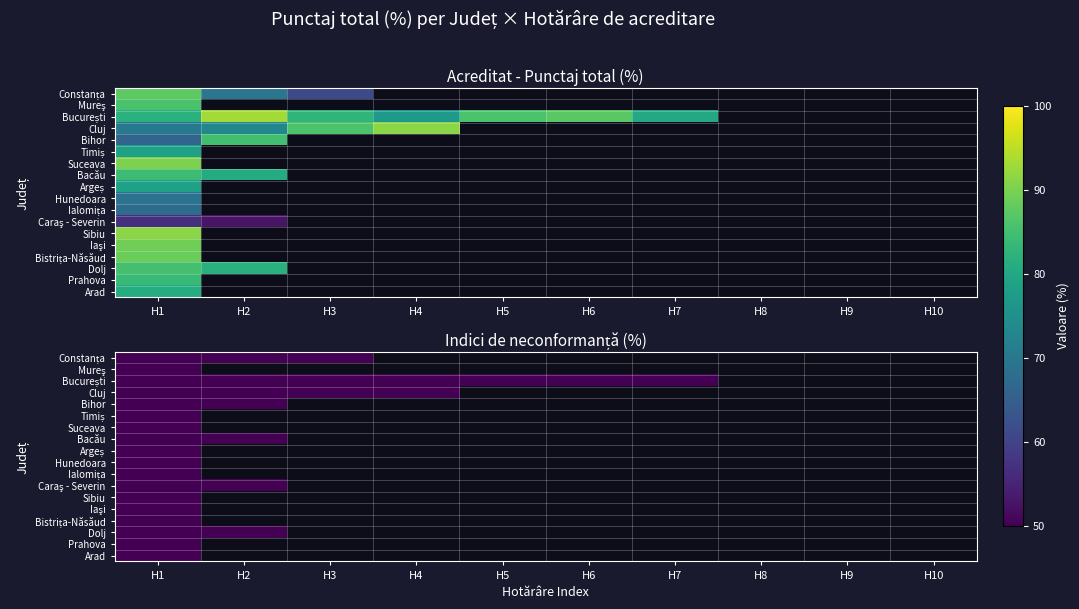

Is the value of Hunedoara at H3 greater than the value of Dolj at H2?

No